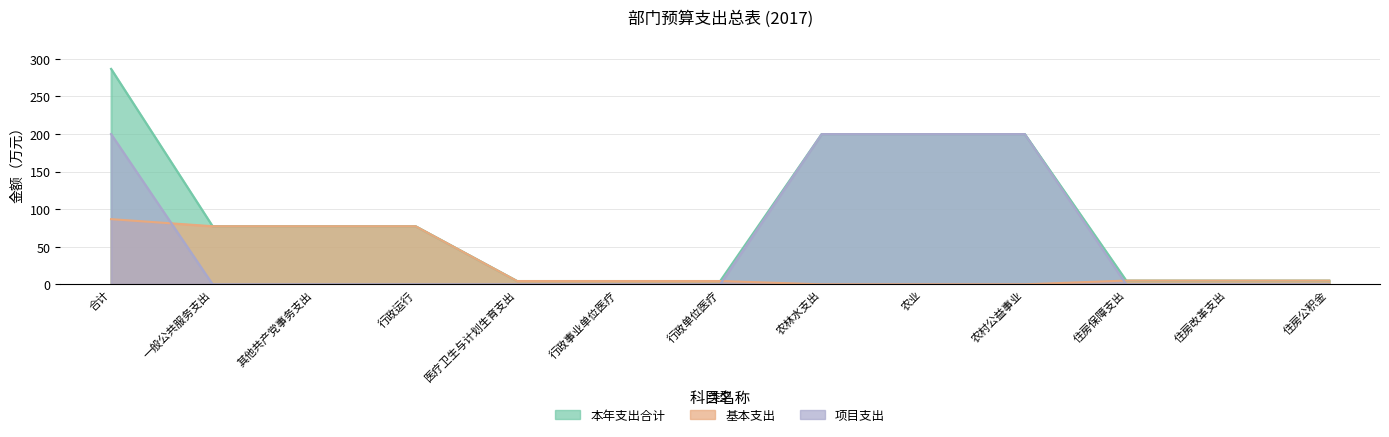

List the series in order of their overall mean, highest first.

本年支出合计, 项目支出, 基本支出